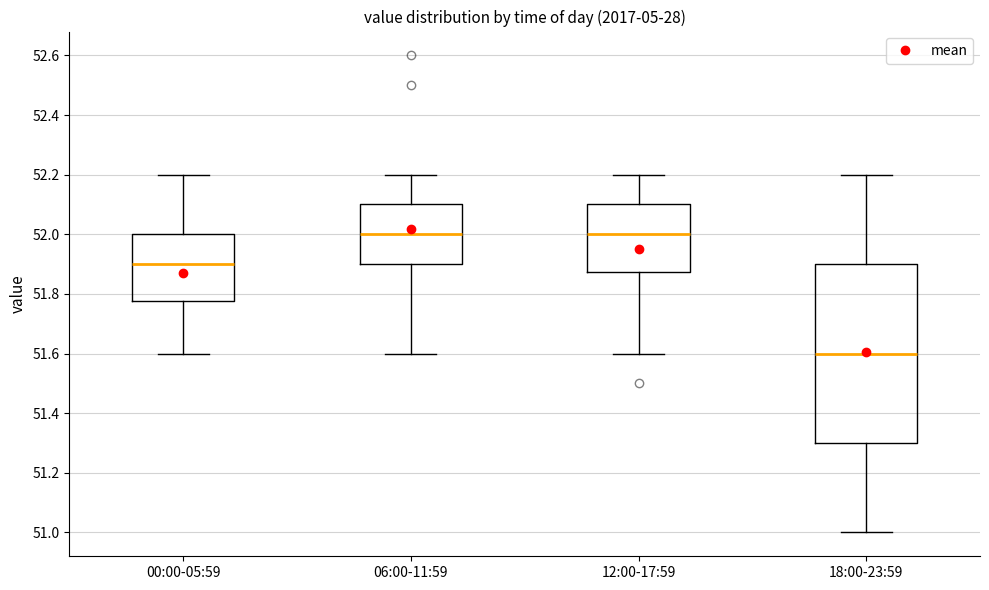

Which box is the tallest, from its lower edge to its upper edge?

18:00-23:59